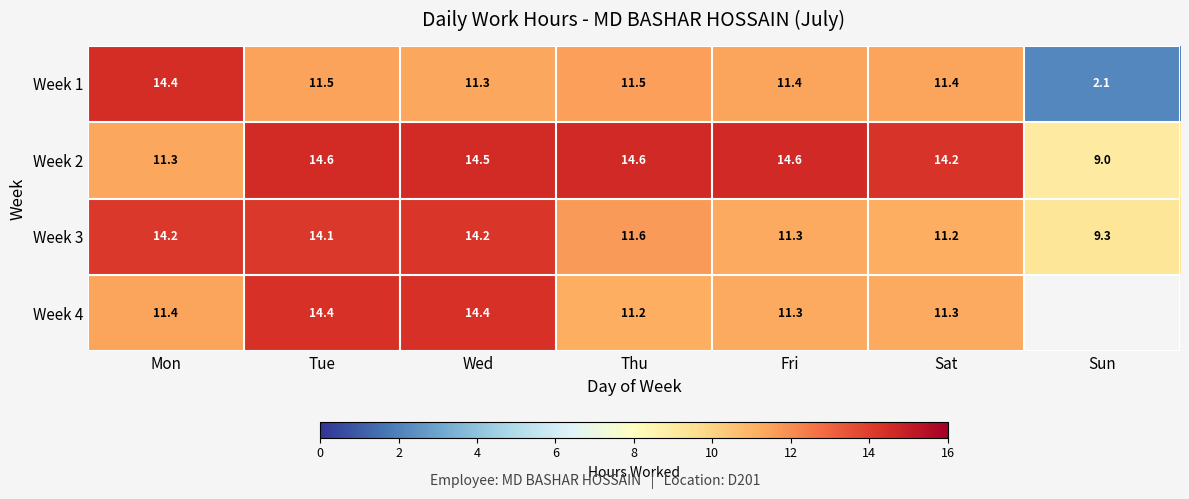

Which category has the lowest value in the Week 1 series?

Sun